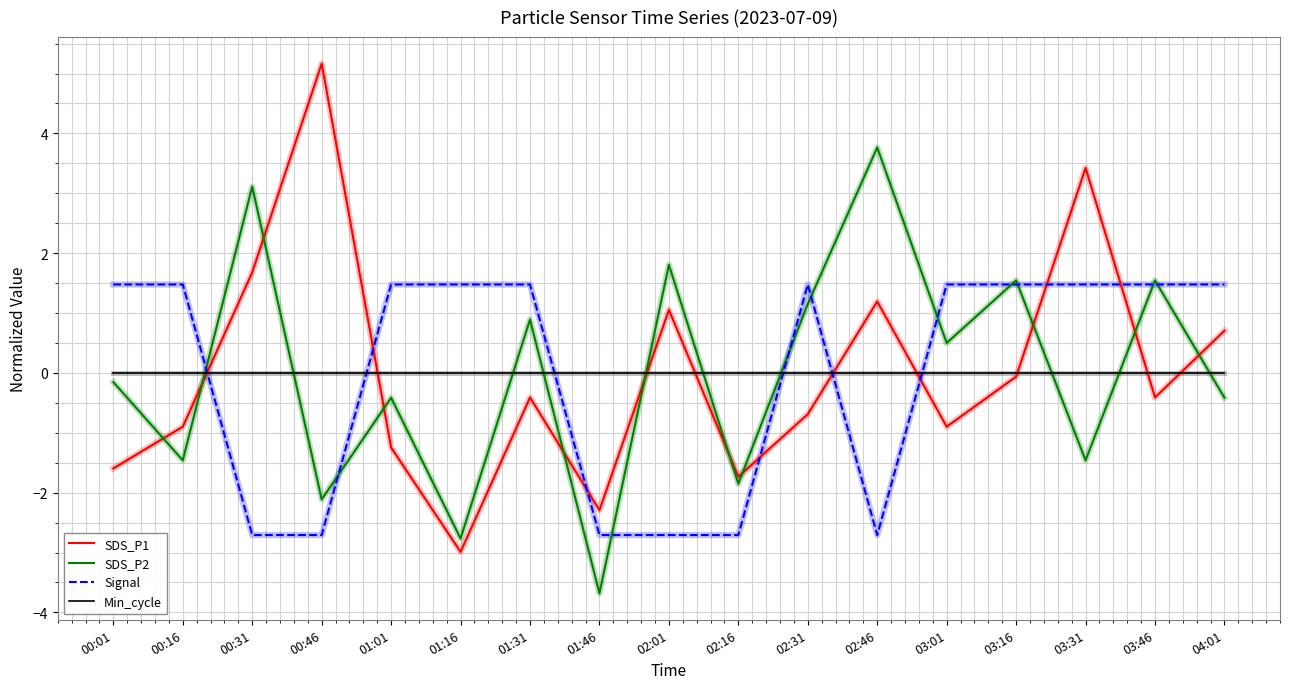

What is the spread (max minus min) of values at 02:01?

4.5